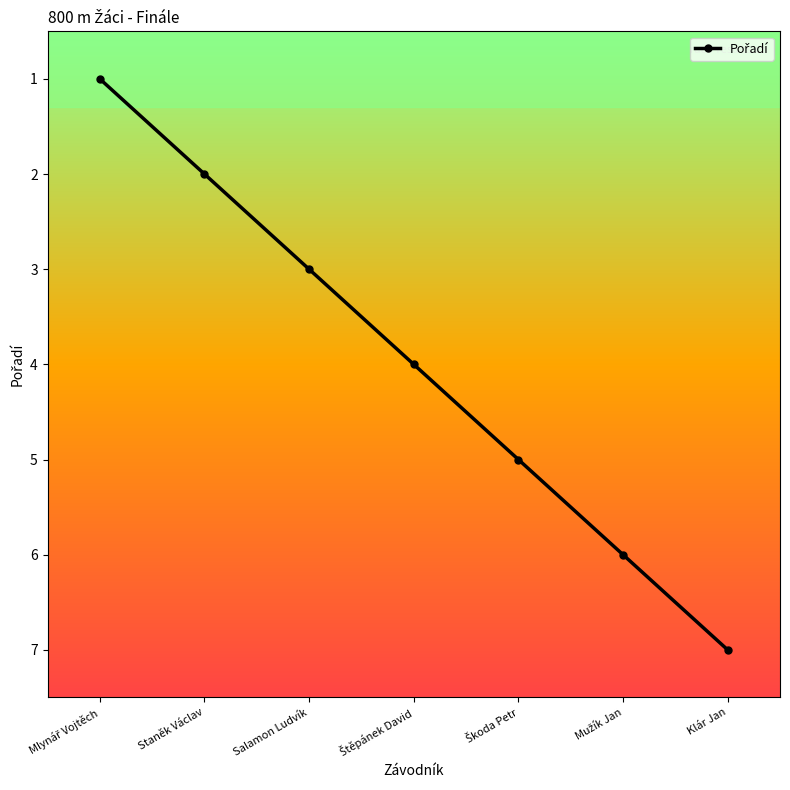

What is the average value?

4